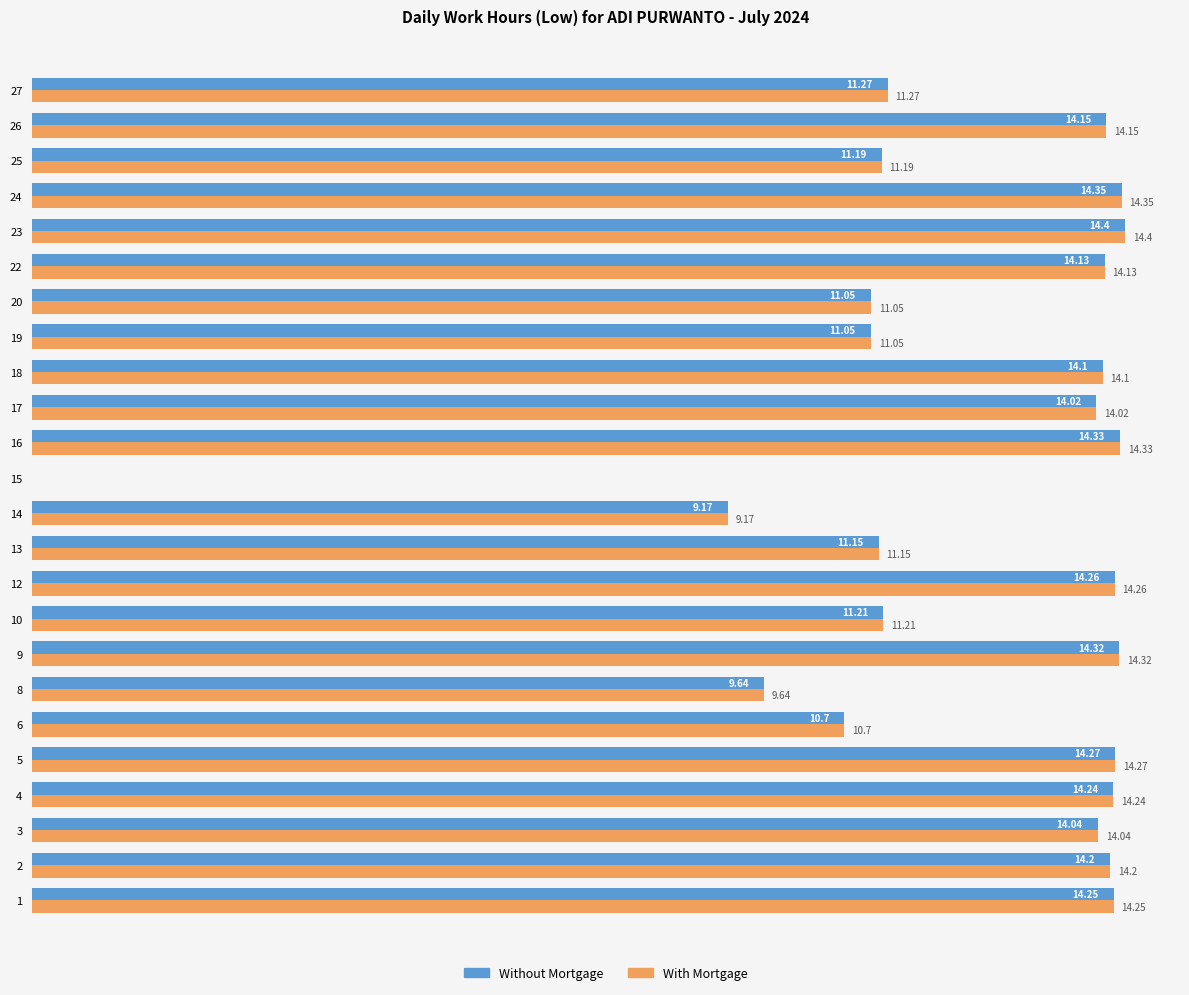

Is the value of With Mortgage at 1 greater than the value of Without Mortgage at 17?

Yes